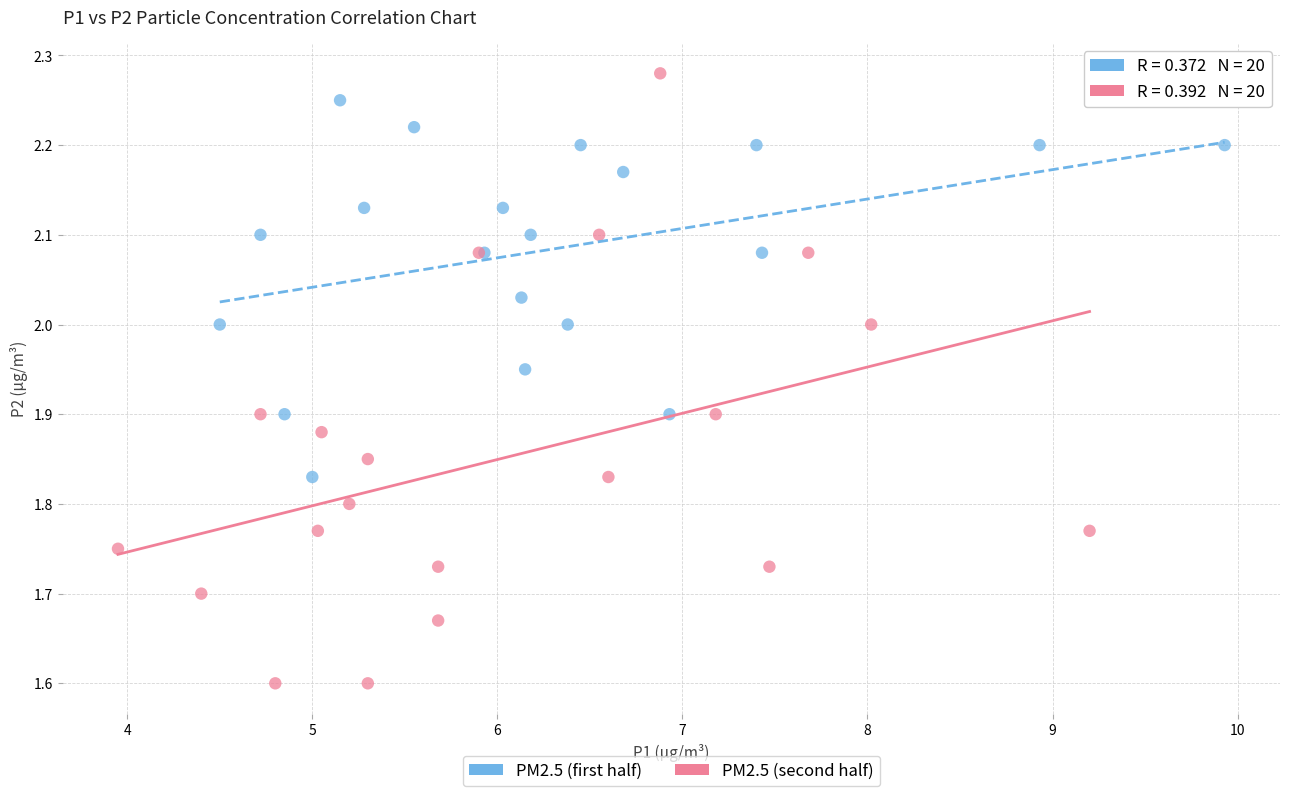

Which series contains the lowest Y value?

PM2.5 (second half)